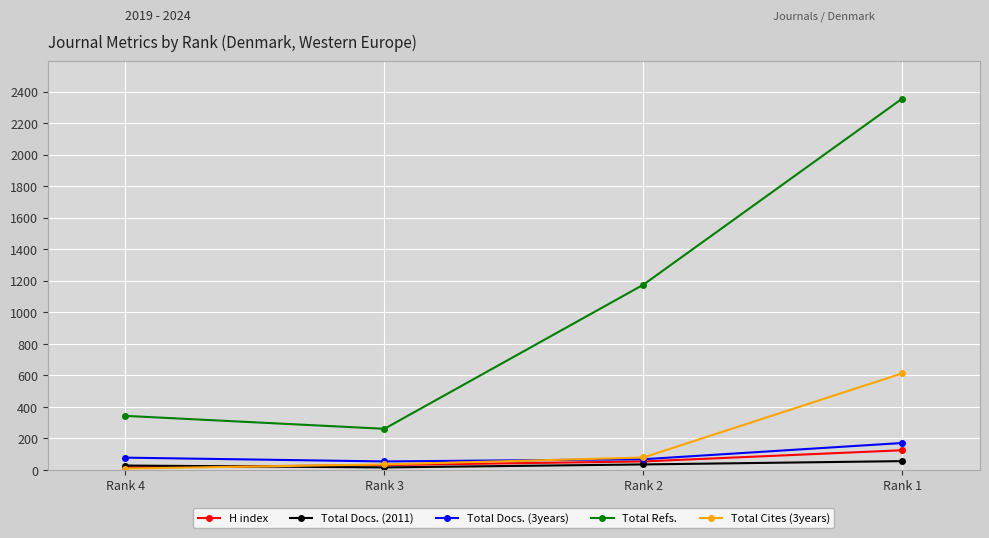

After their last crossing, which series has the higher values: Total Cites (3years) or Total Docs. (3years)?

Total Cites (3years)